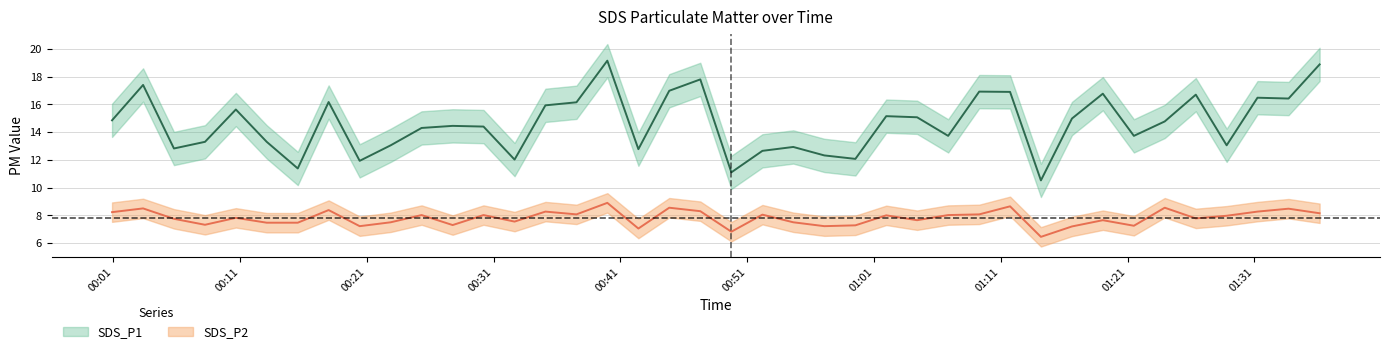

At how many categories does at least one series exceed 9?

40